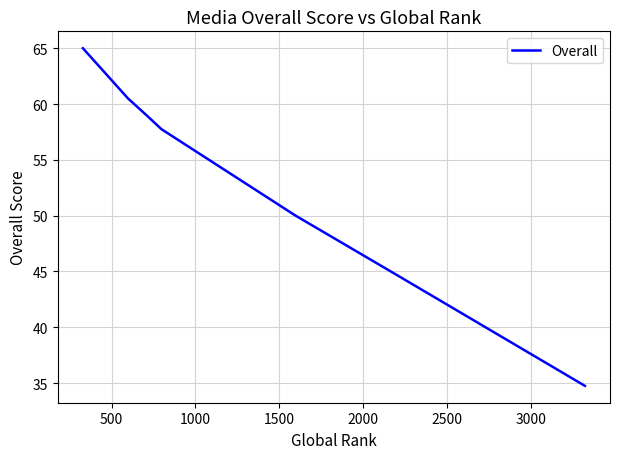

True or false: the data has more than 2 interior local peaks.

False